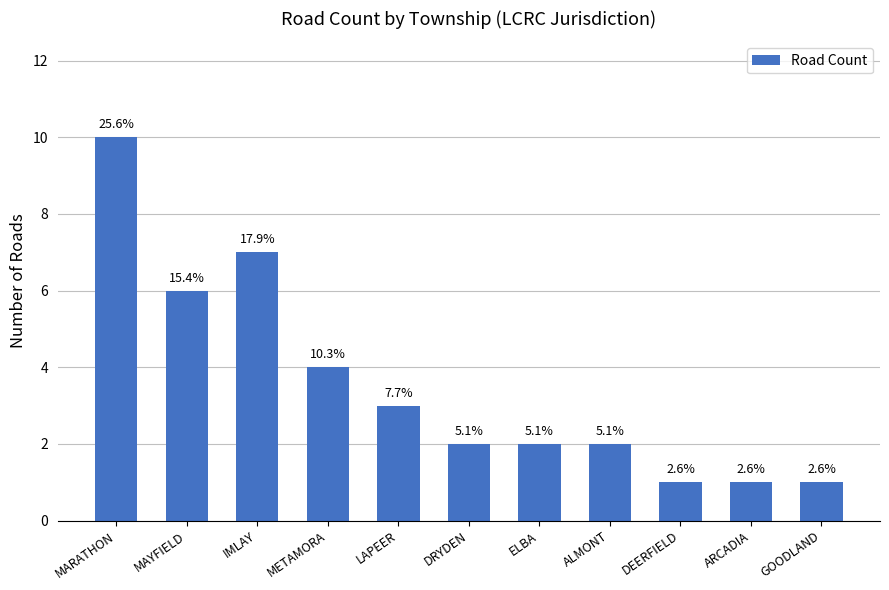

How many bars are there in total?

11